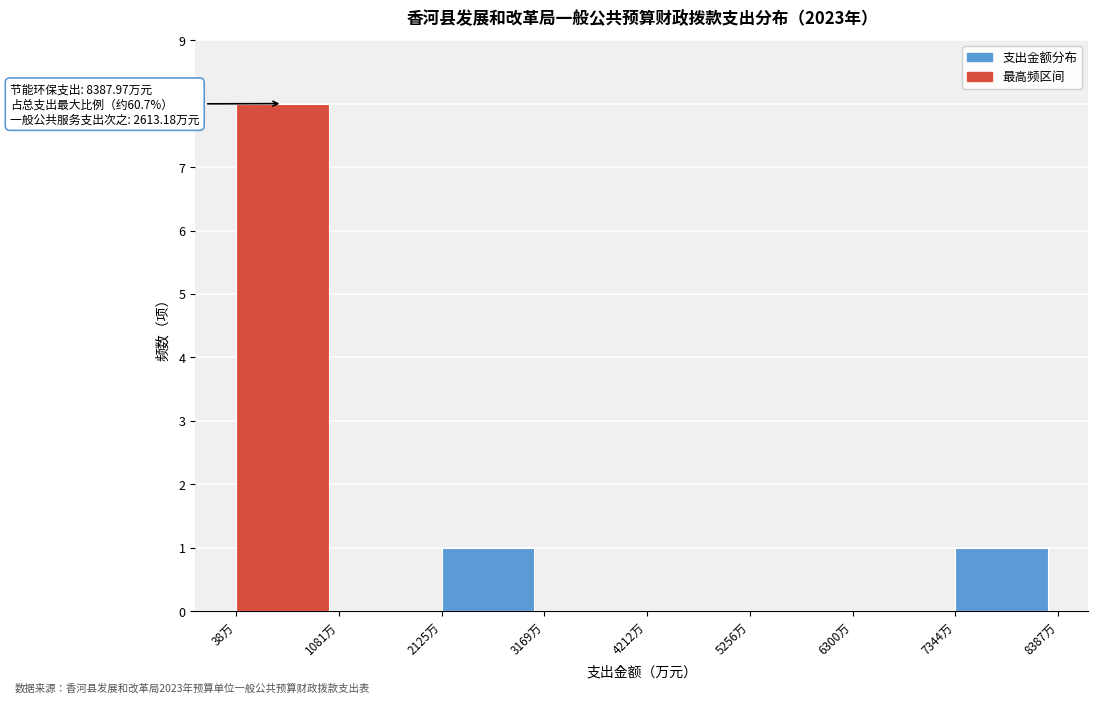

Which range on the x-axis has the tallest bar?

0 to 1000